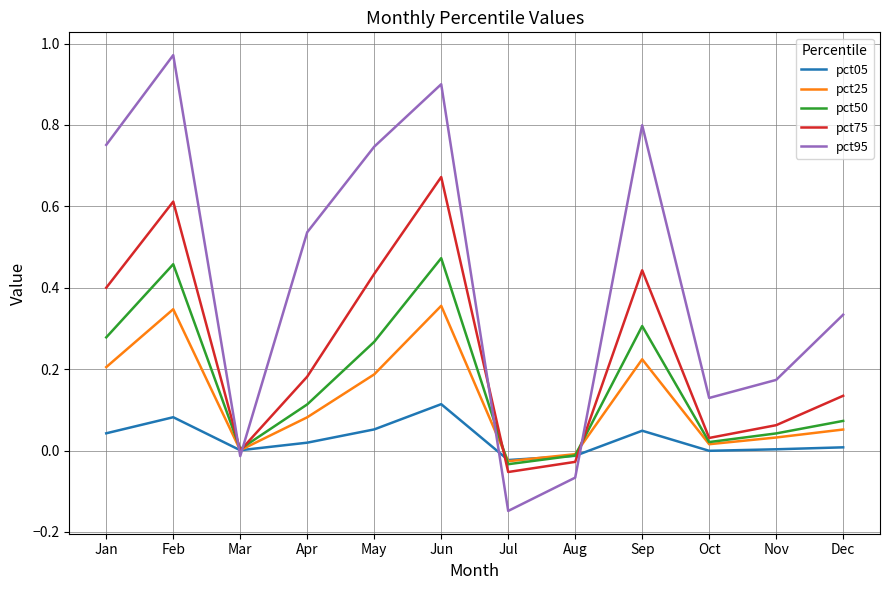

Which series ends up on top after the final intersection of pct95 and pct25?

pct95